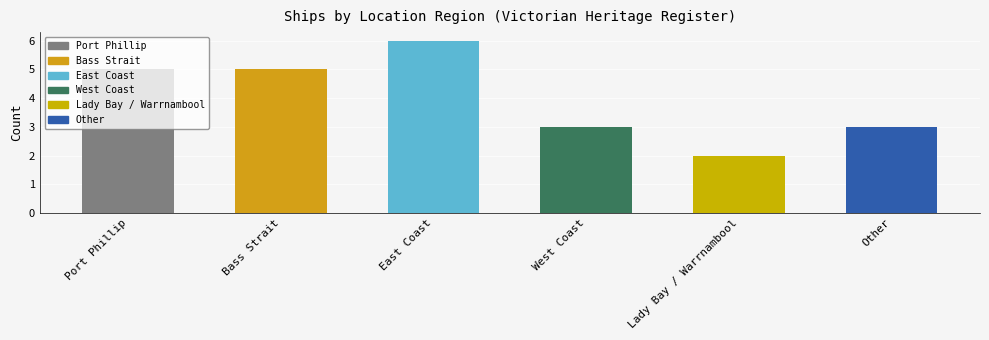

Count the values in the range 3 to 5.

4